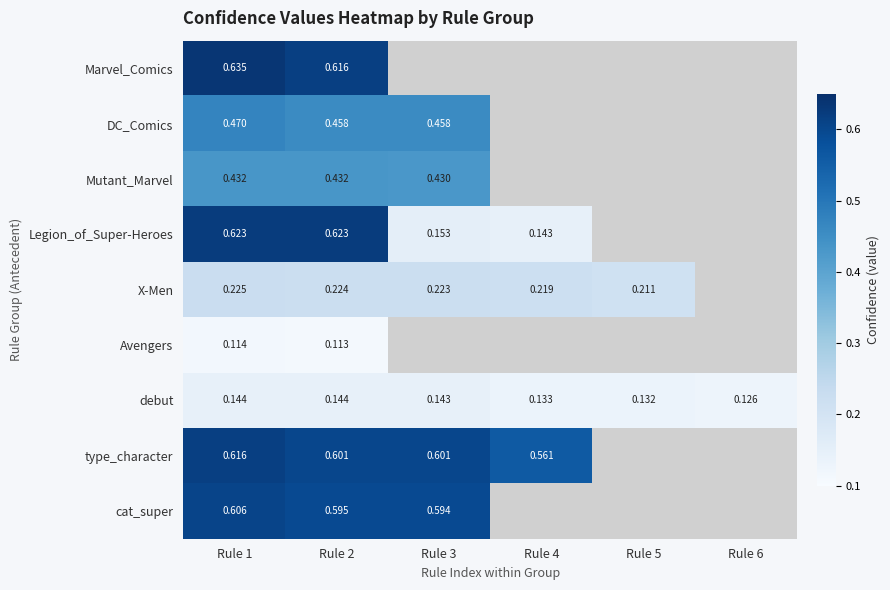

Is the value of type_character at Rule 4 greater than the value of Mutant_Marvel at Rule 1?

Yes